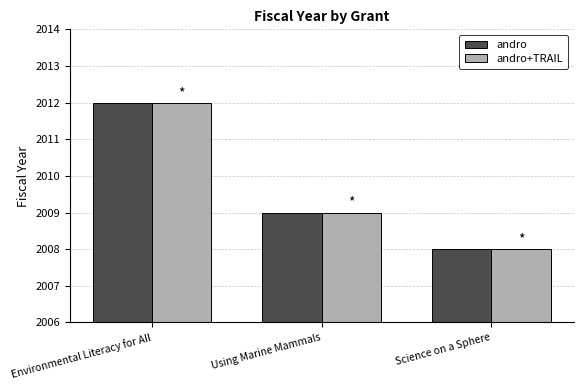

List the labels in order of andro+TRAIL value, smallest first.

Science on a Sphere, Using Marine Mammals, Environmental Literacy for All